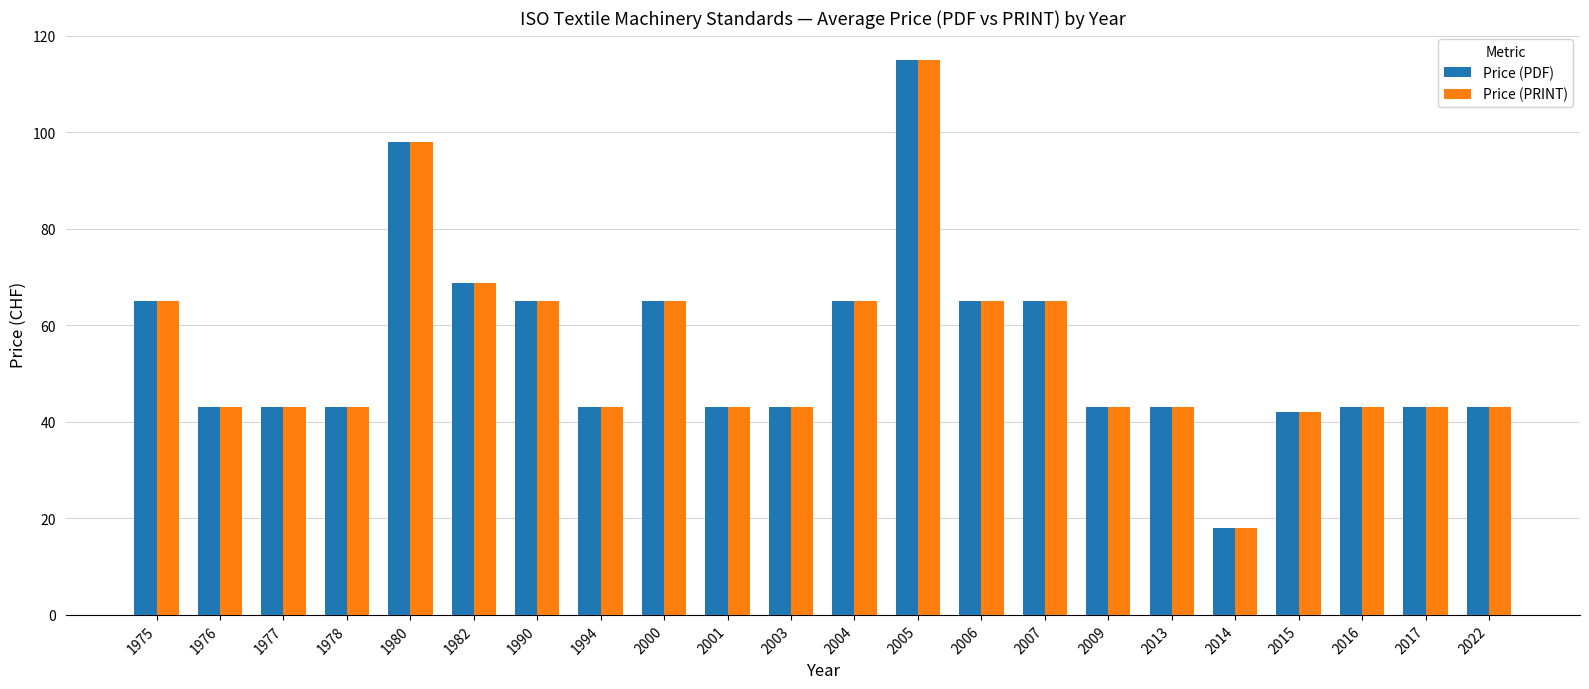

What is the sum of the Price (PRINT) values at 2016 and 1975?

108.0